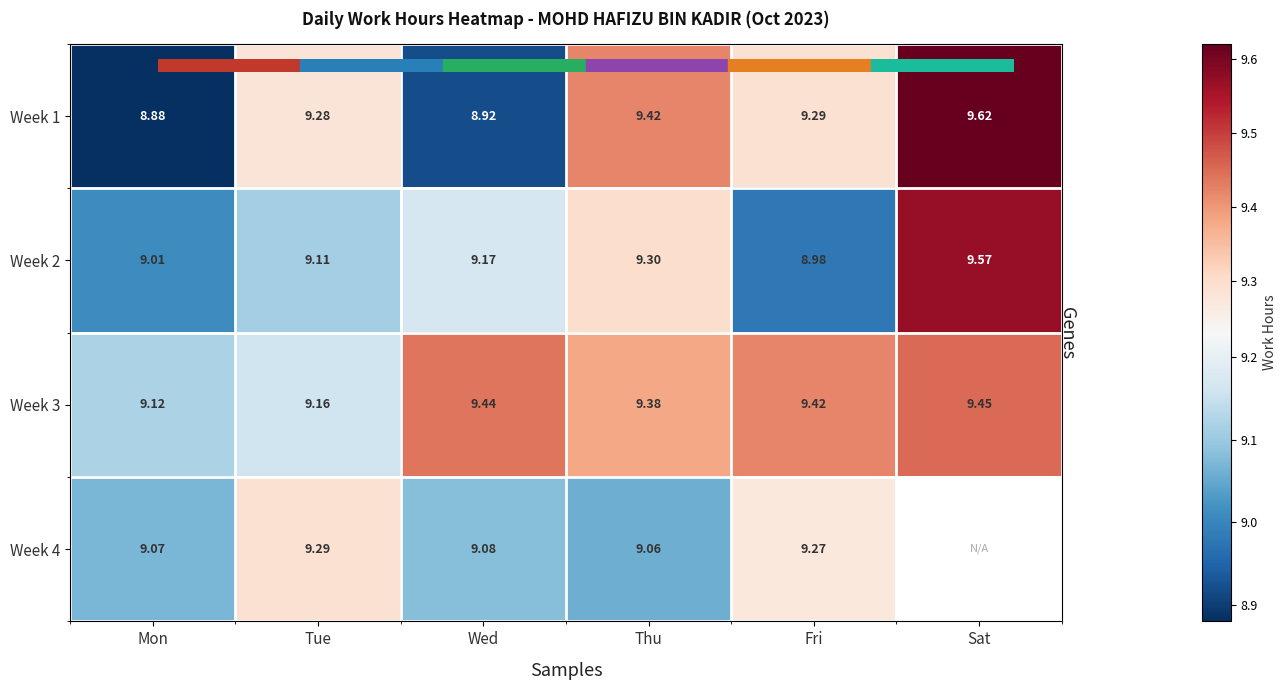

Which series has the widest spread of values?

Week 1